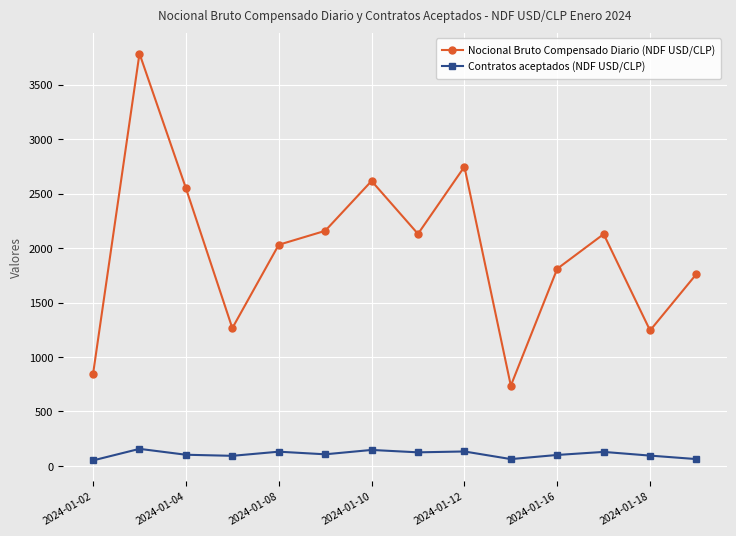

How many data points in Contratos aceptados (NDF USD/CLP) are less than 106?

7